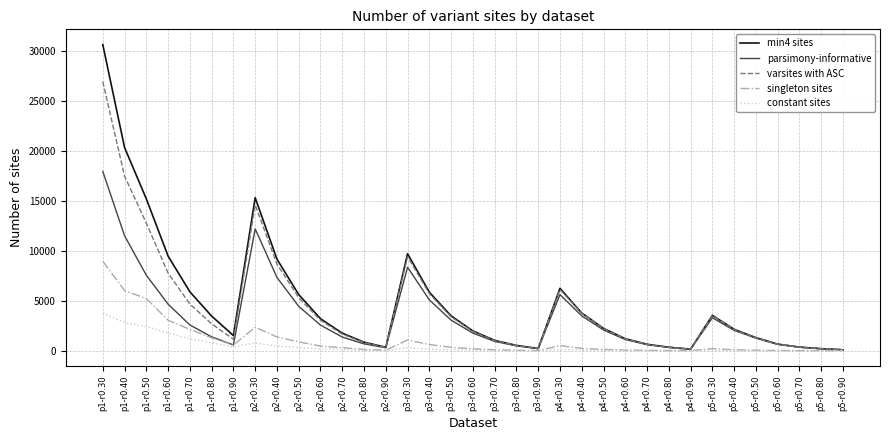

List the series in order of their peak value, lowest first.

constant sites, singleton sites, parsimony-informative, varsites with ASC, min4 sites